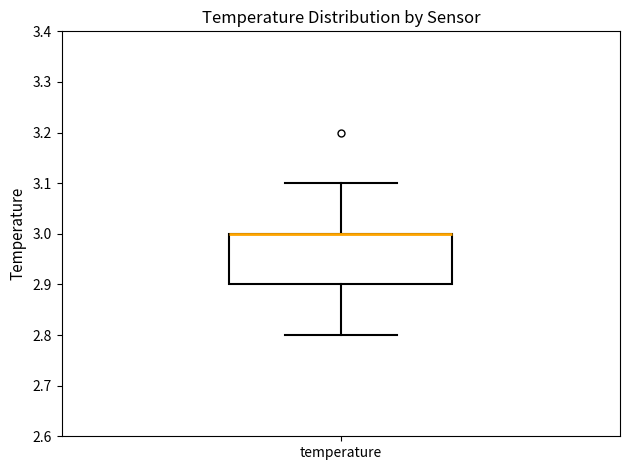

Where does the upper whisker of the box for temperature end on the y-axis? The values are not printed on the chart, so give them approximately, as read against the axis.

3.1